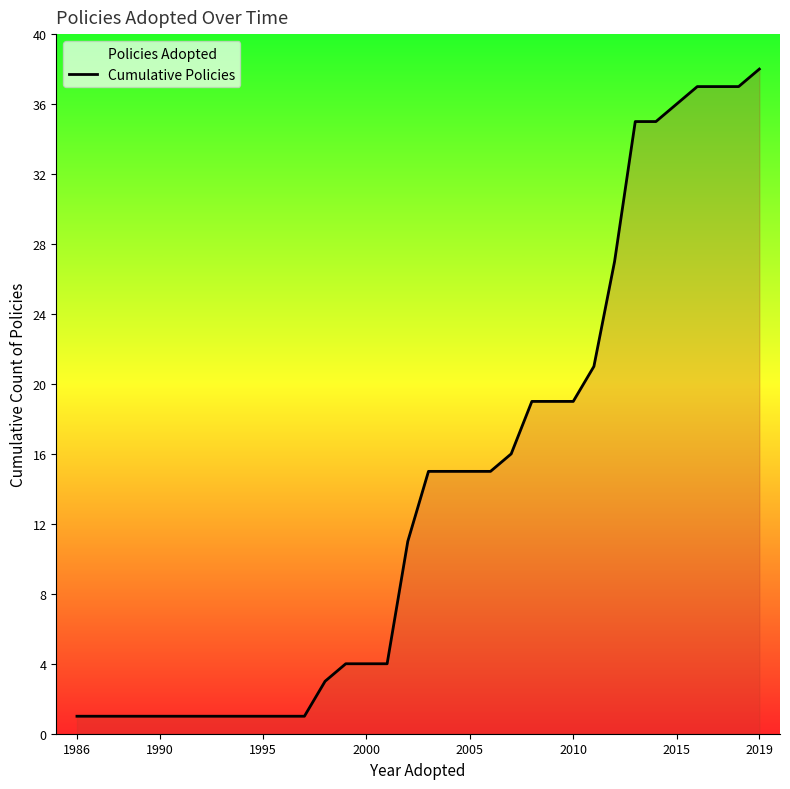

What is the difference between the maximum and minimum values?

37